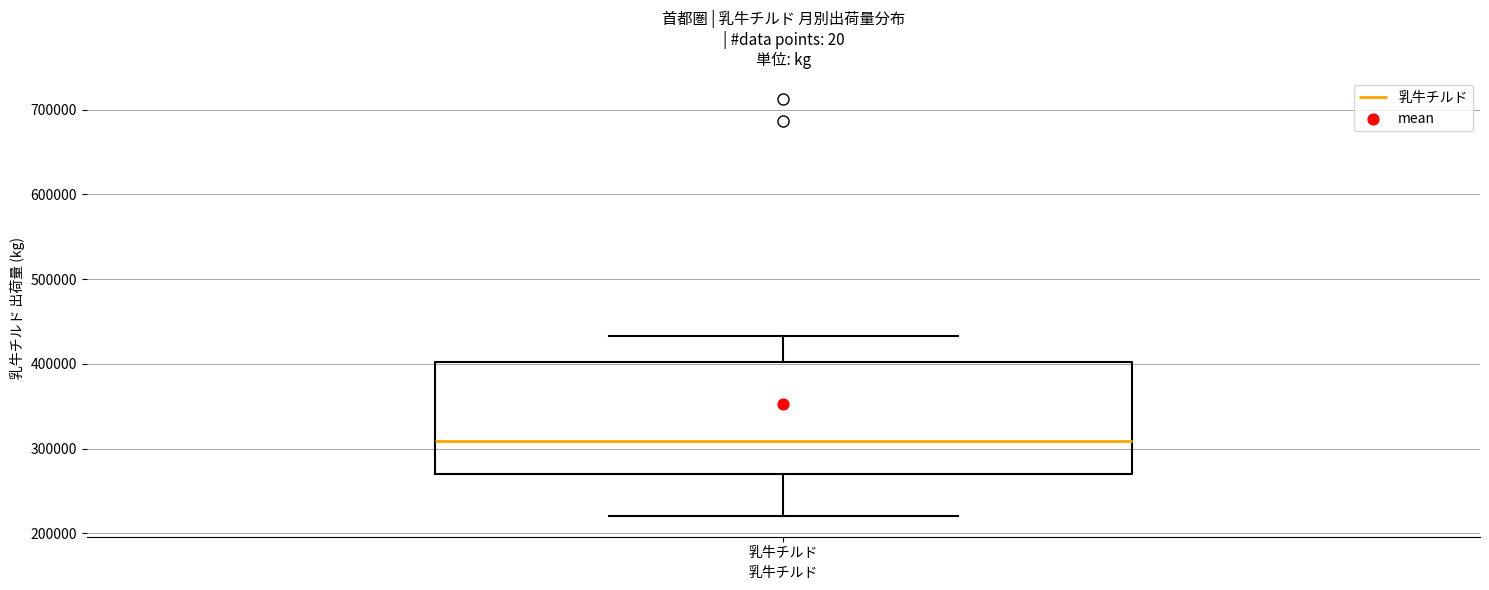

Transcribe this box plot: give where the median line is, the range the box spans, and where the two whiskers end, as read against the y-axis. The values are not printed on the chart, so give them approximately, as read against the axis.

median 310000, box 270000 to 400000, whiskers 220000 to 430000